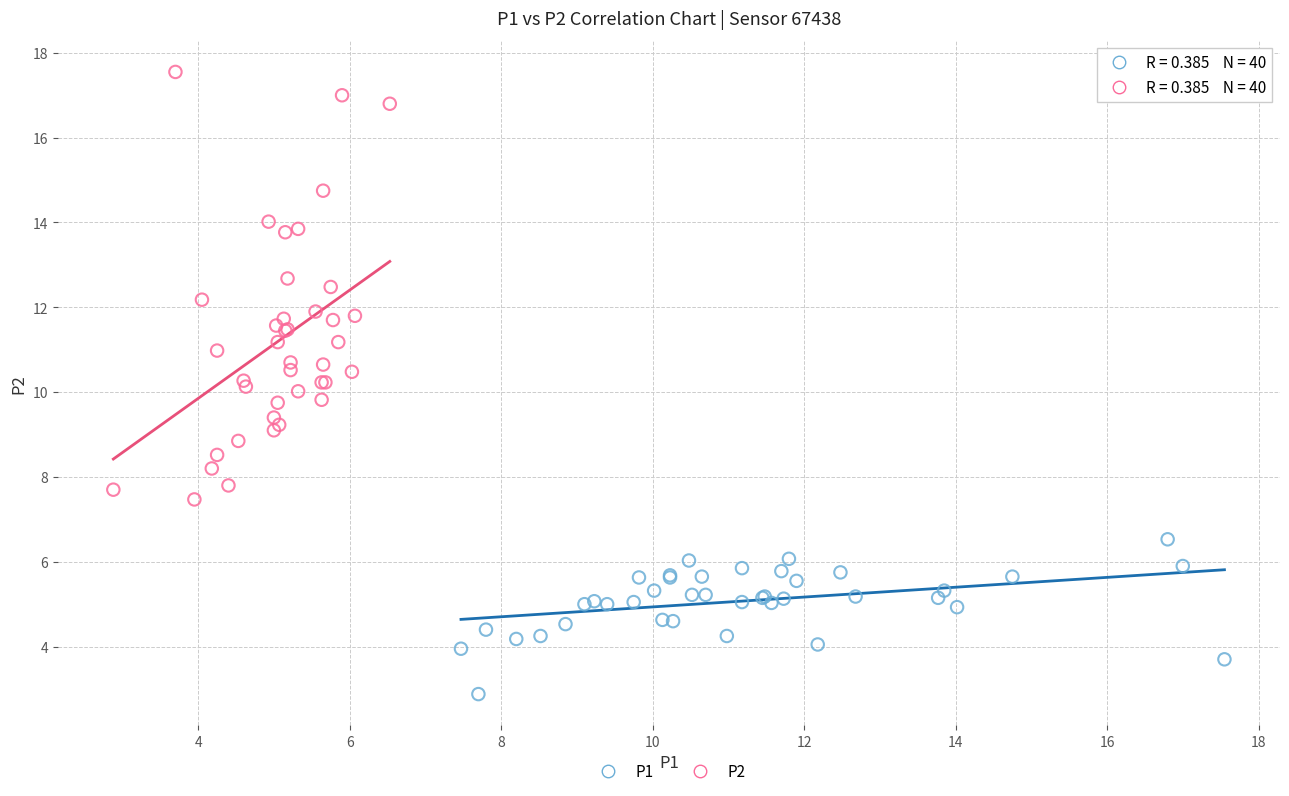

Which series has the largest Y range (max minus min)?

P2